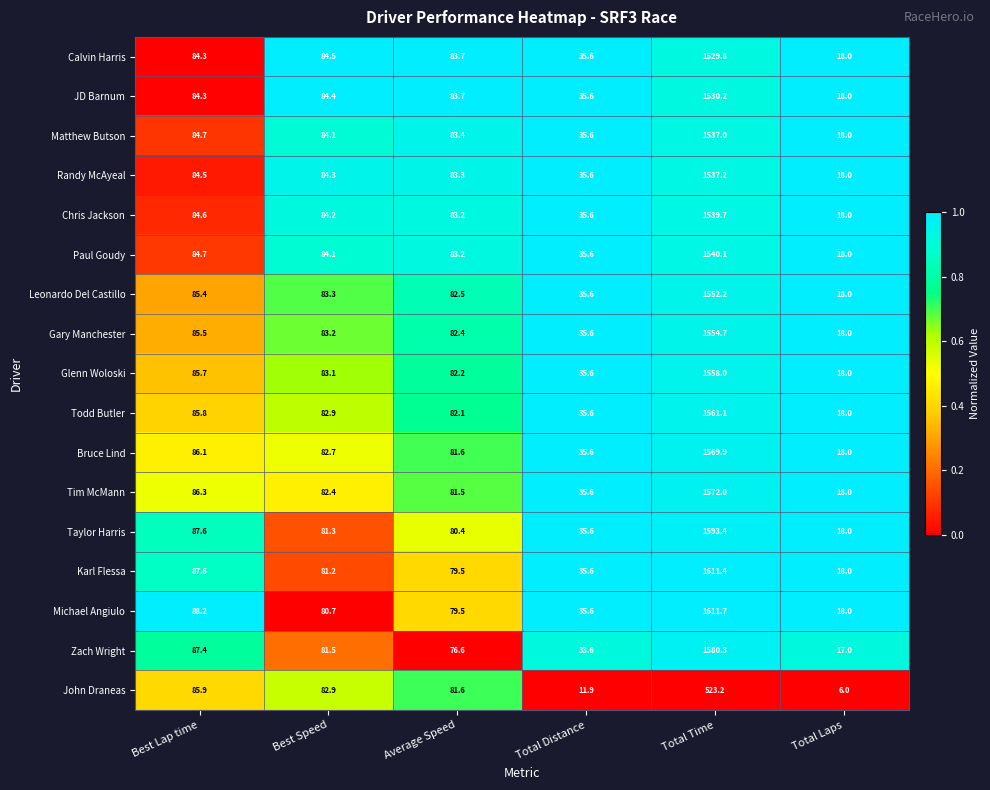

Rank the series by their maximum value, from highest to lowest.

Michael Angiulo, Karl Flessa, Taylor Harris, Zach Wright, Tim McMann, Bruce Lind, Todd Butler, Glenn Woloski, Gary Manchester, Leonardo Del Castillo, Paul Goudy, Chris Jackson, Randy McAyeal, Matthew Butson, JD Barnum, Calvin Harris, John Draneas